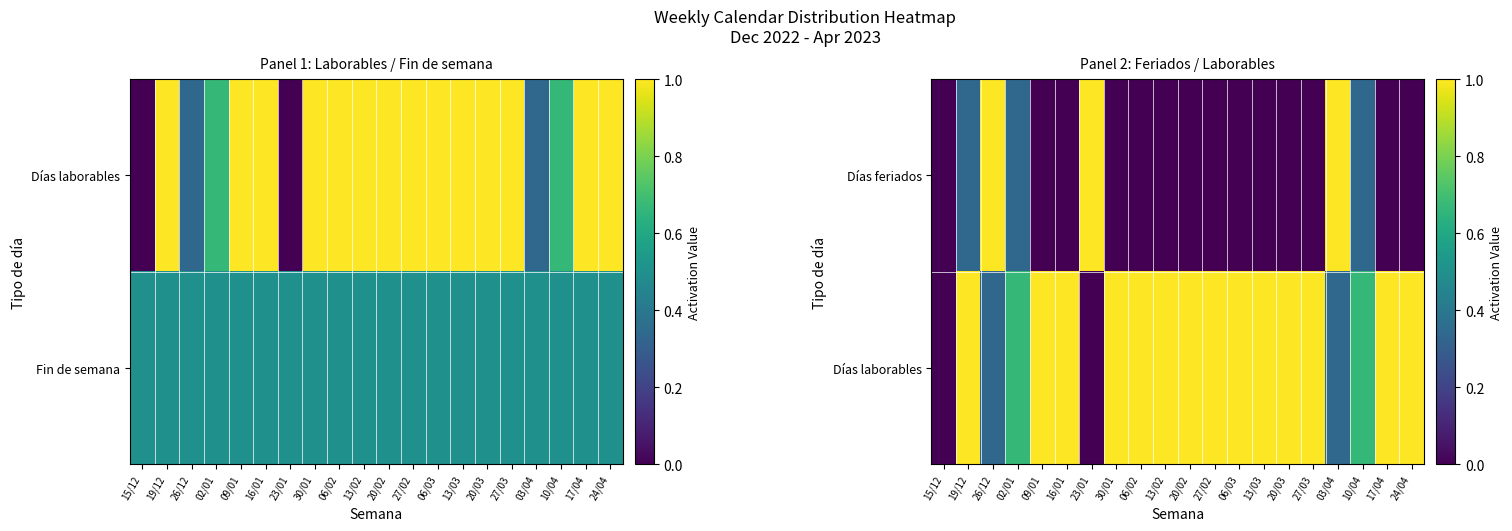

Which series changed the most between 13/02 and 24/04?

Días feriados